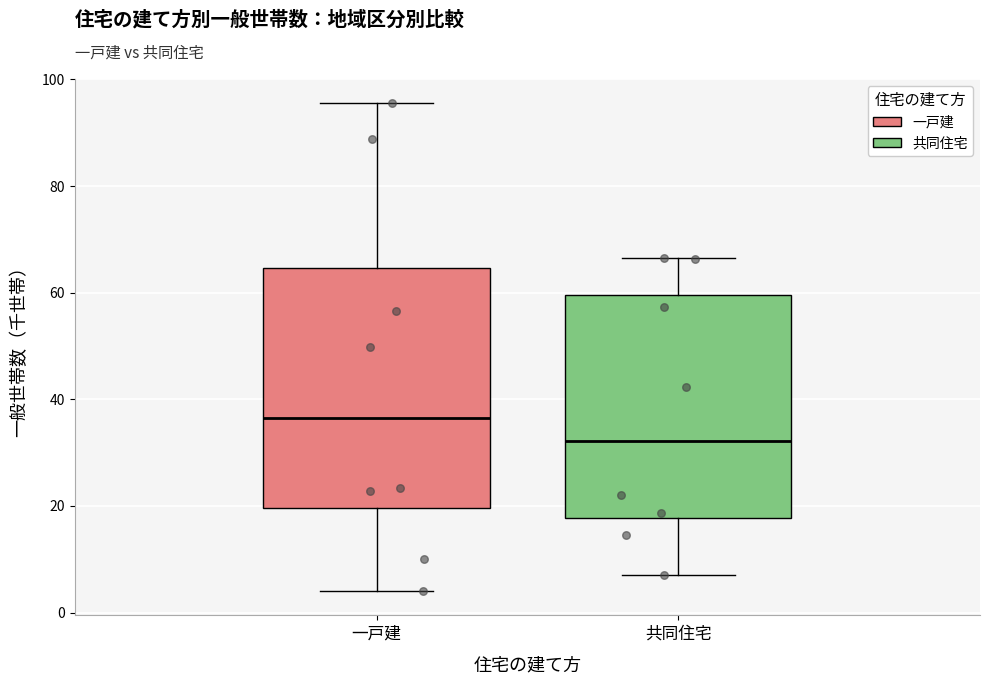

Where does the upper whisker of the box for 一戸建 end on the y-axis? The values are not printed on the chart, so give them approximately, as read against the axis.

96